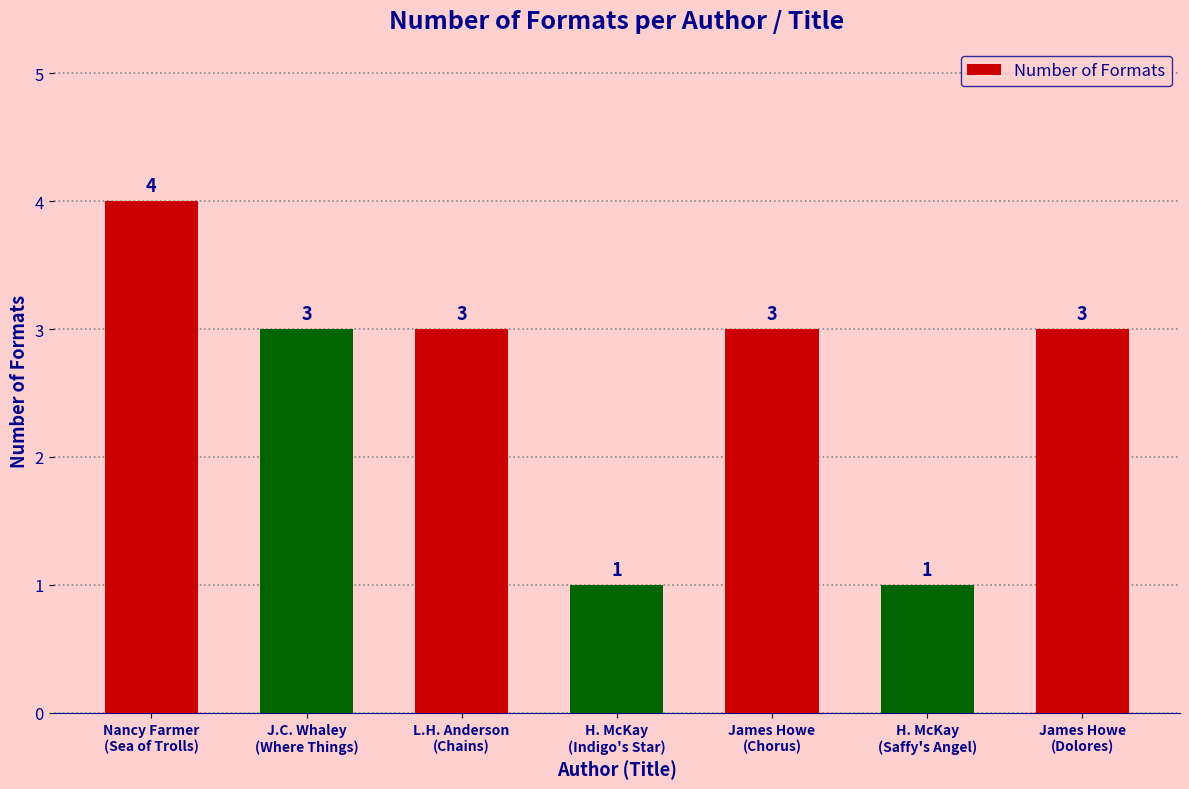

Which category has the highest value across all series?

Nancy Farmer
(Sea of Trolls)